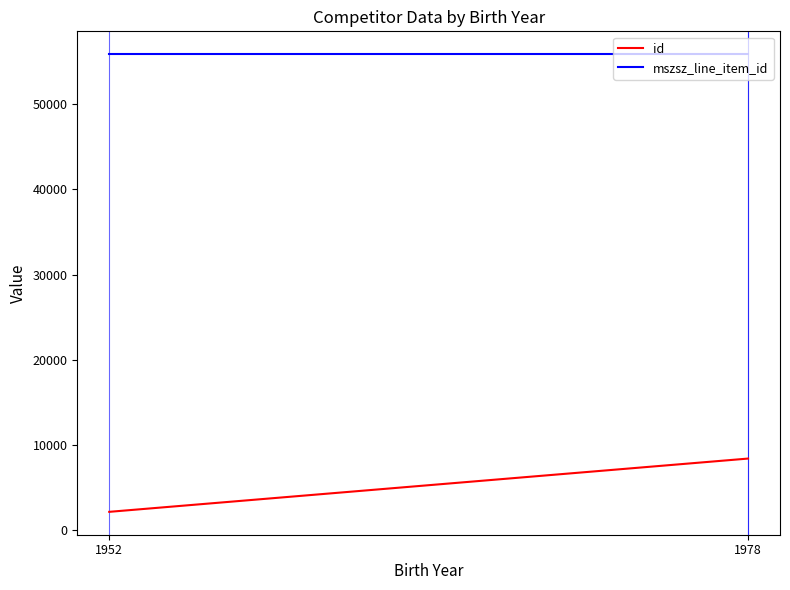

Count the id values in the range 2154 to 8406.

3